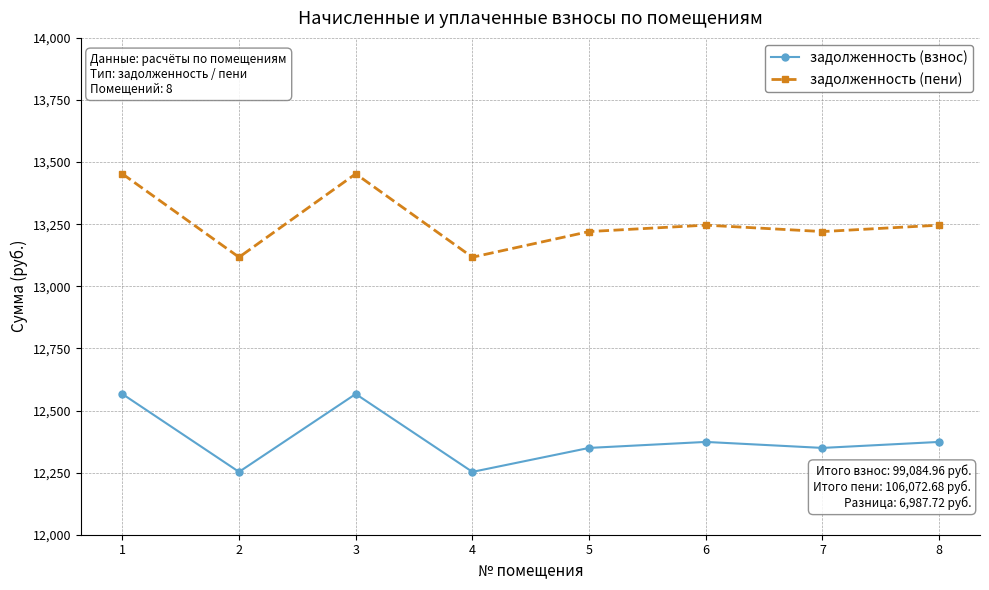

Reading left to right, transcribe all the data shown in this chart.

задолженность (взнос): 1=12566.5	2=12253.0	3=12566.5	4=12253.0	5=12349.4	6=12373.6	7=12349.4	8=12373.6
задолженность (пени): 1=13452.8	2=13117.1	3=13452.8	4=13117.1	5=13220.3	6=13246.2	7=13220.3	8=13246.2